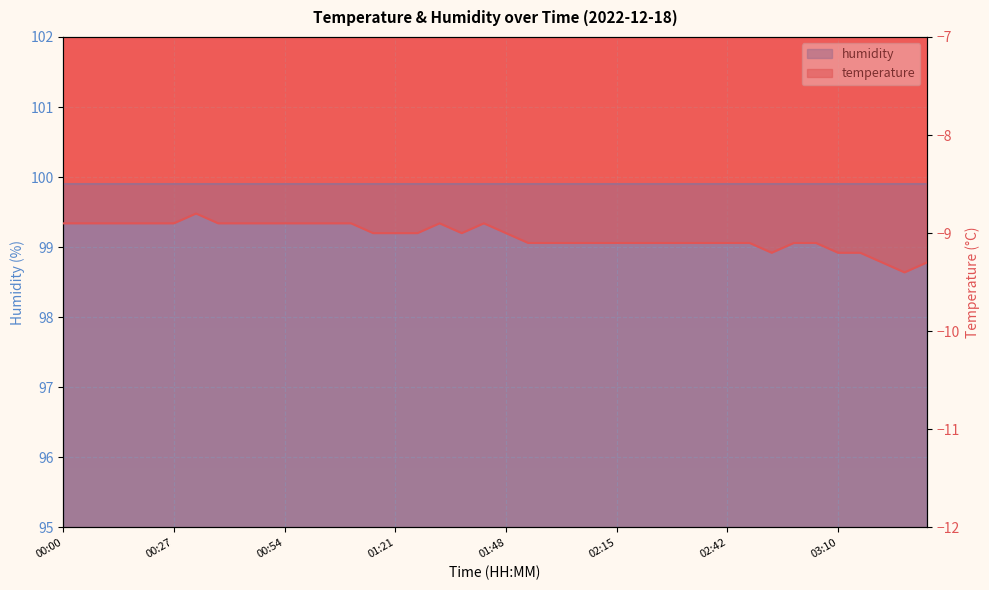

The chart shows a value of -13.4 at 00:43. True or false?

False